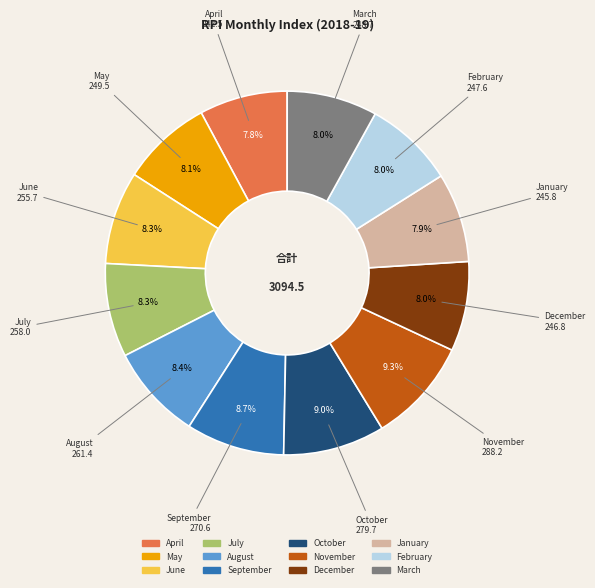

To the nearest percent, what is the combined percentage of July and October?

17%